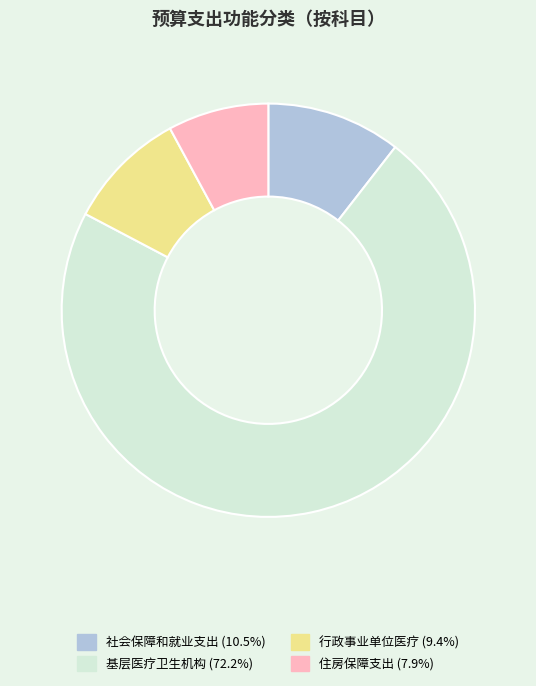

Which has a higher value, 住房保障支出 or 社会保障和就业支出?

社会保障和就业支出